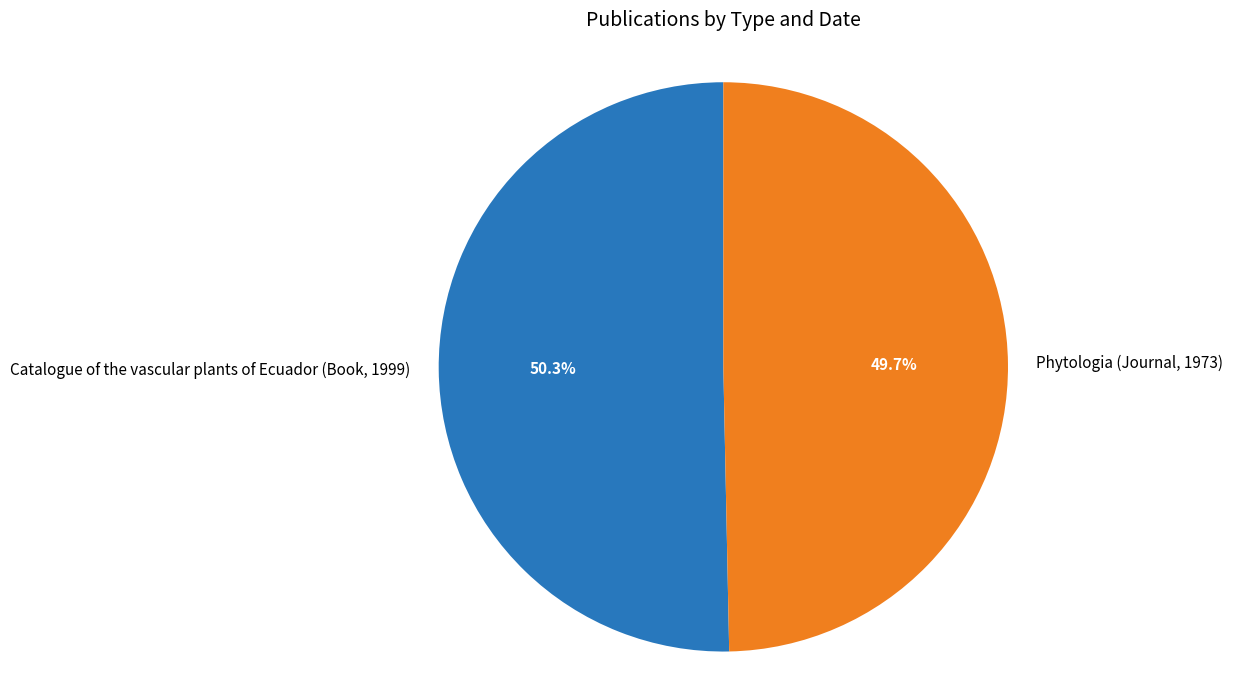

What is the largest slice in the pie chart?

Catalogue of the vascular plants of Ecuador (Book, 1999)